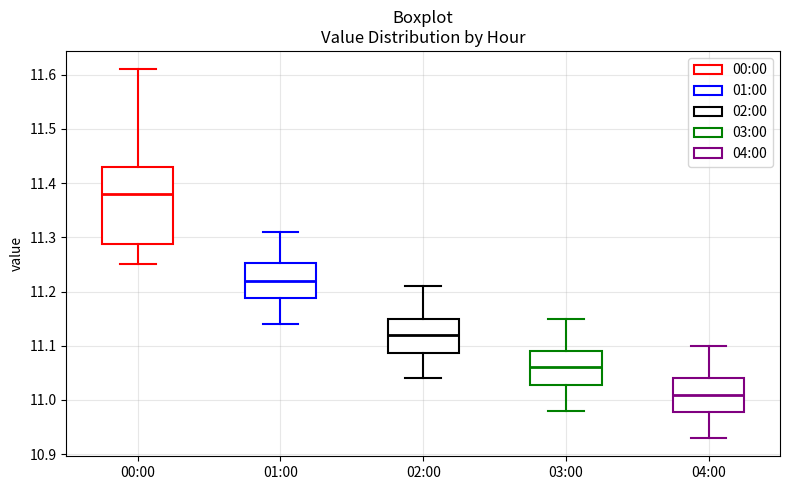

Reading left to right, transcribe this box plot: for each box, give where its median line is, the range the box spans, and where its two whiskers end, as read against the y-axis. The values are not printed on the chart, so give them approximately, as read against the axis.

00:00: median 11.38, box 11.29 to 11.43, whiskers 11.25 to 11.61
01:00: median 11.22, box 11.19 to 11.25, whiskers 11.14 to 11.31
02:00: median 11.12, box 11.09 to 11.15, whiskers 11.04 to 11.21
03:00: median 11.06, box 11.03 to 11.09, whiskers 10.98 to 11.15
04:00: median 11.01, box 10.98 to 11.04, whiskers 10.93 to 11.10